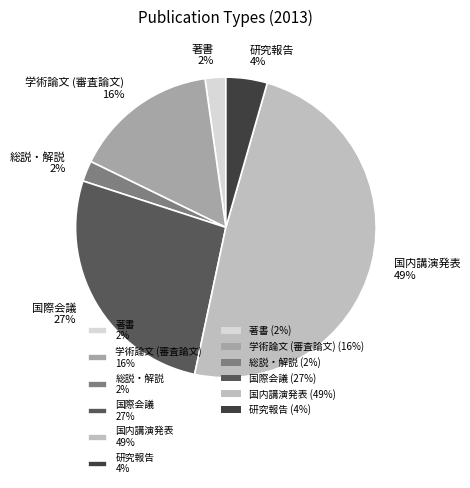

To the nearest percent, what is the average slice percentage?

17%